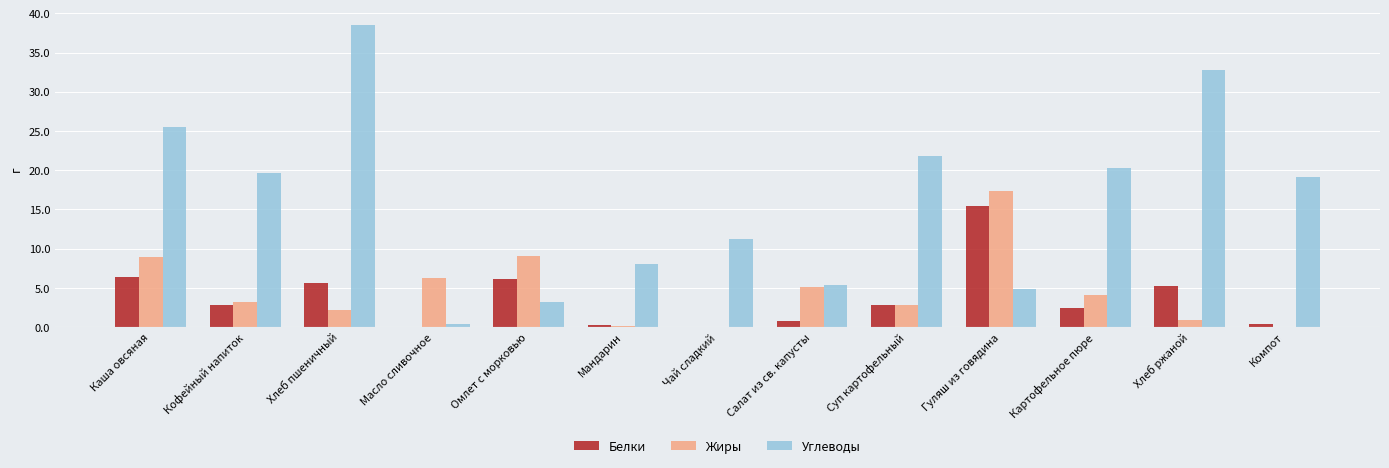

At which label does Жиры first exceed 3?

Каша овсяная